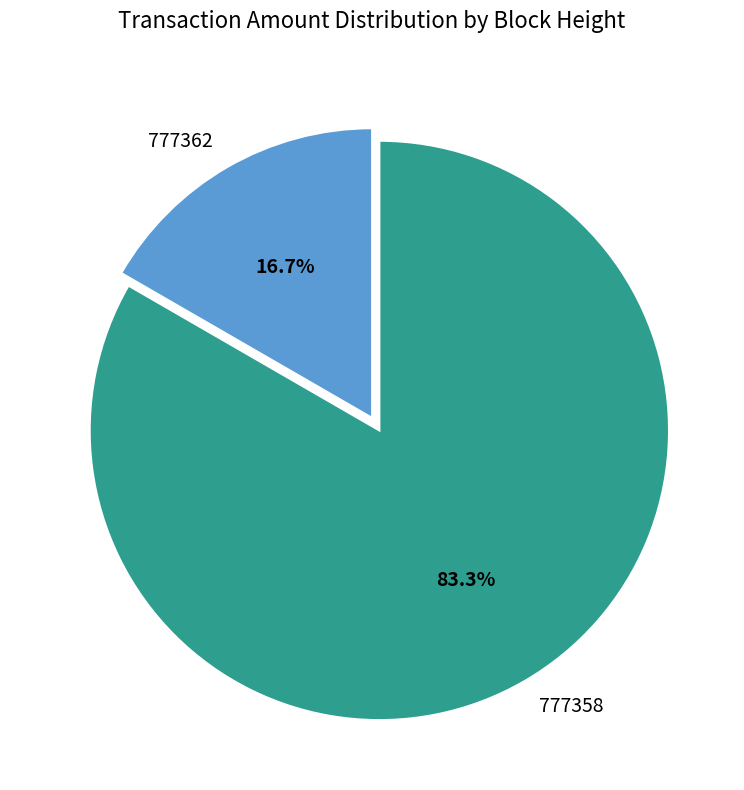

To the nearest percent, what percentage of the pie is 777362?

17%